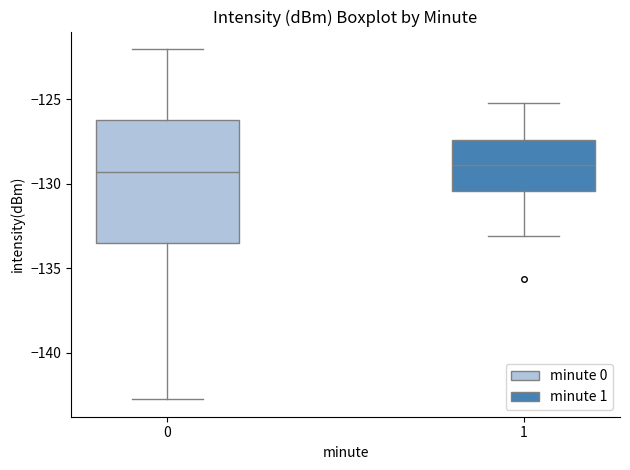

Reading left to right, transcribe this box plot: for each box, give where its median line is, the range the box spans, and where its two whiskers end, as read against the y-axis. The values are not printed on the chart, so give them approximately, as read against the axis.

0: median -129.5, box -133.5 to -126.0, whiskers -142.5 to -122.0
1: median -129.0, box -130.5 to -127.5, whiskers -133.0 to -125.0